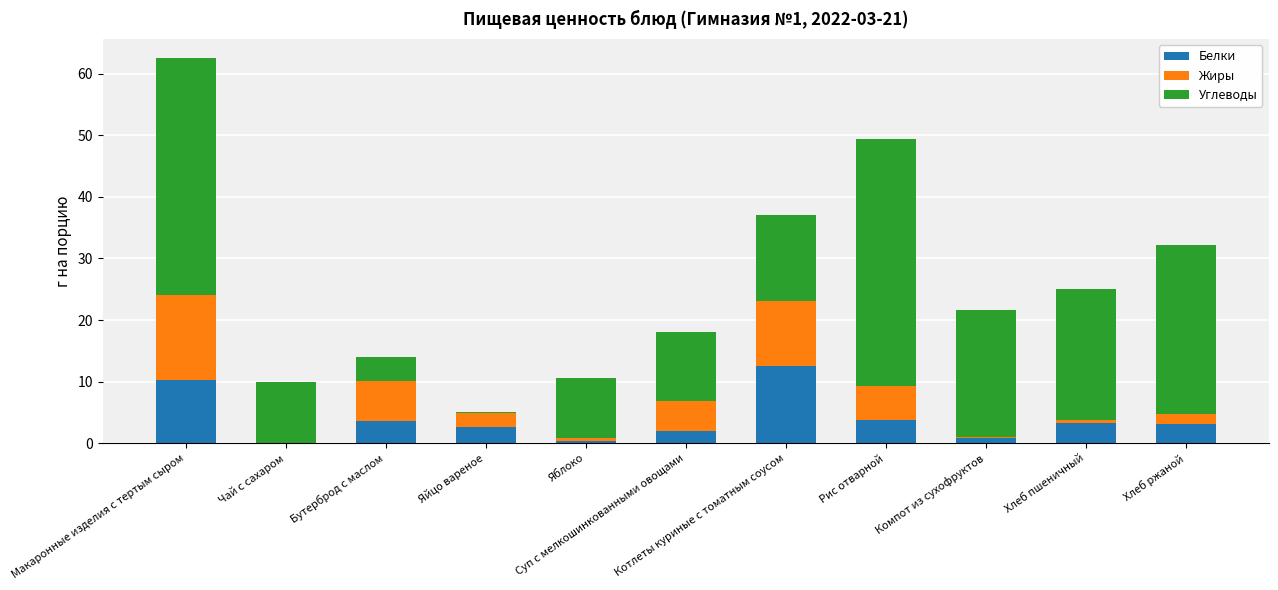

What is the sum of all Белки values?

42.6